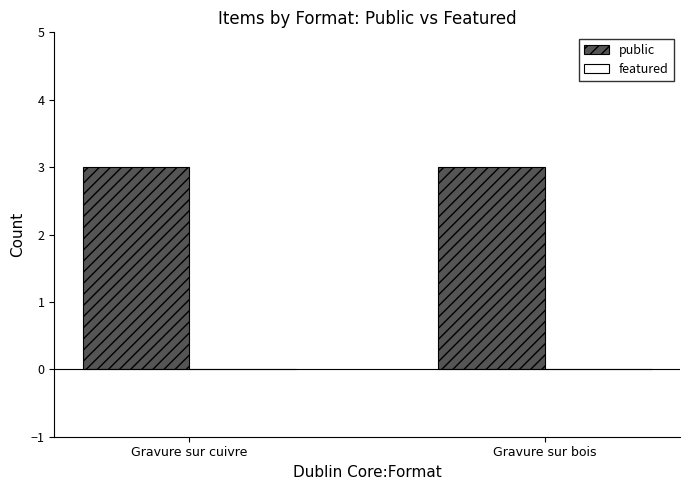

How many categories are shown in the chart?

2